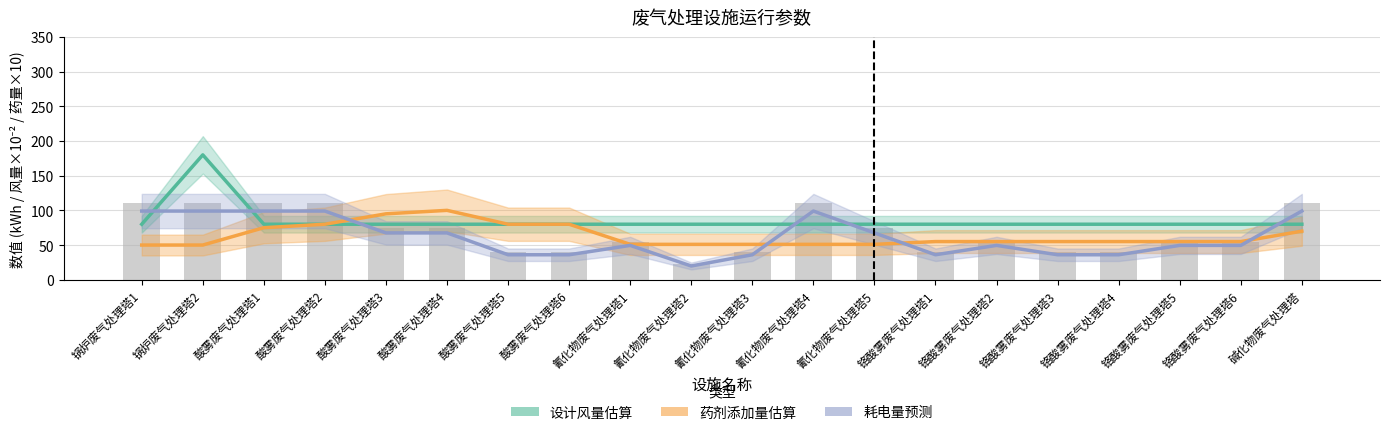

How many data points in 耗电量预测 are above 49?

13